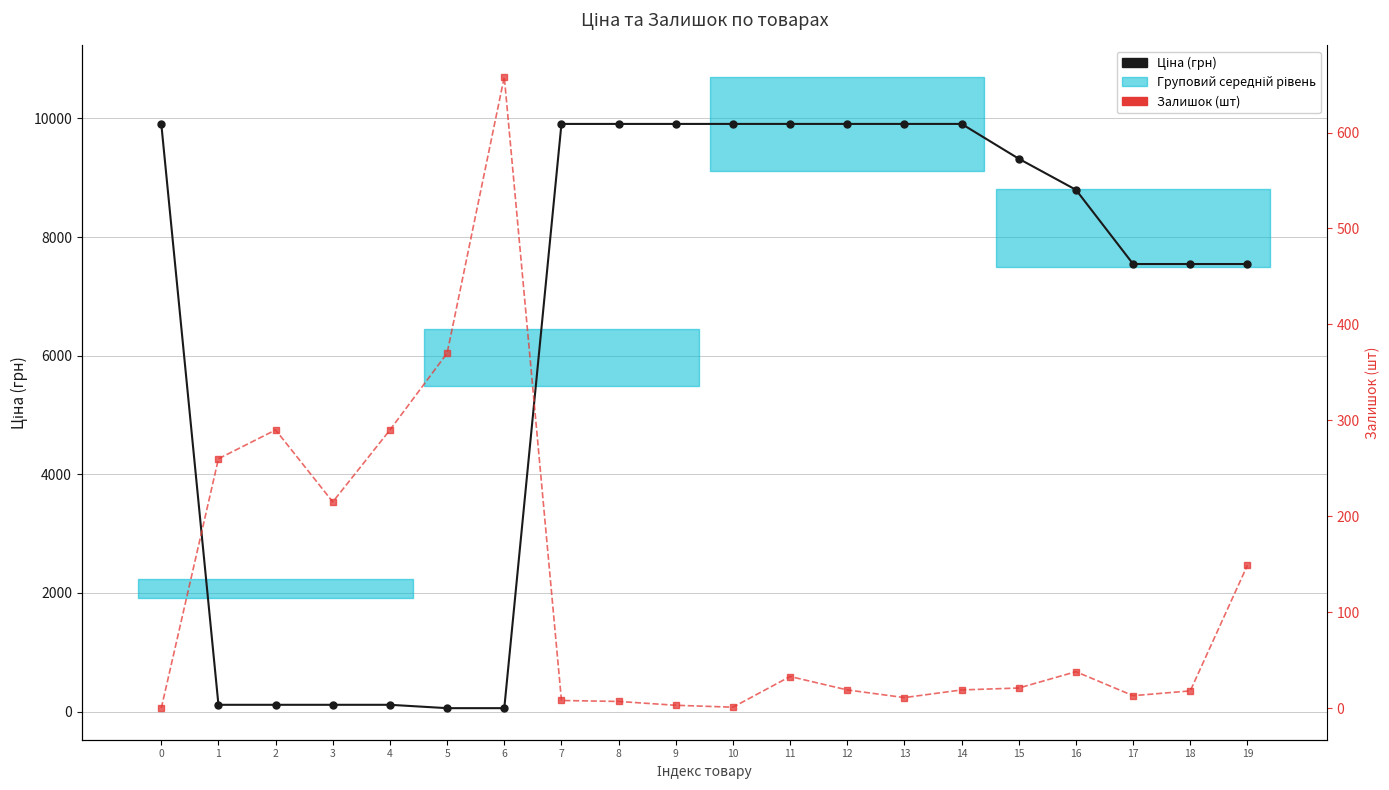

What is the minimum value for Ціна (грн)?

56.7